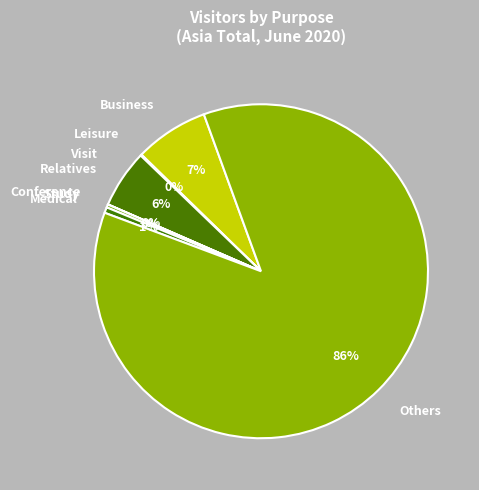

To the nearest percent, what portion does Business represent?

7%